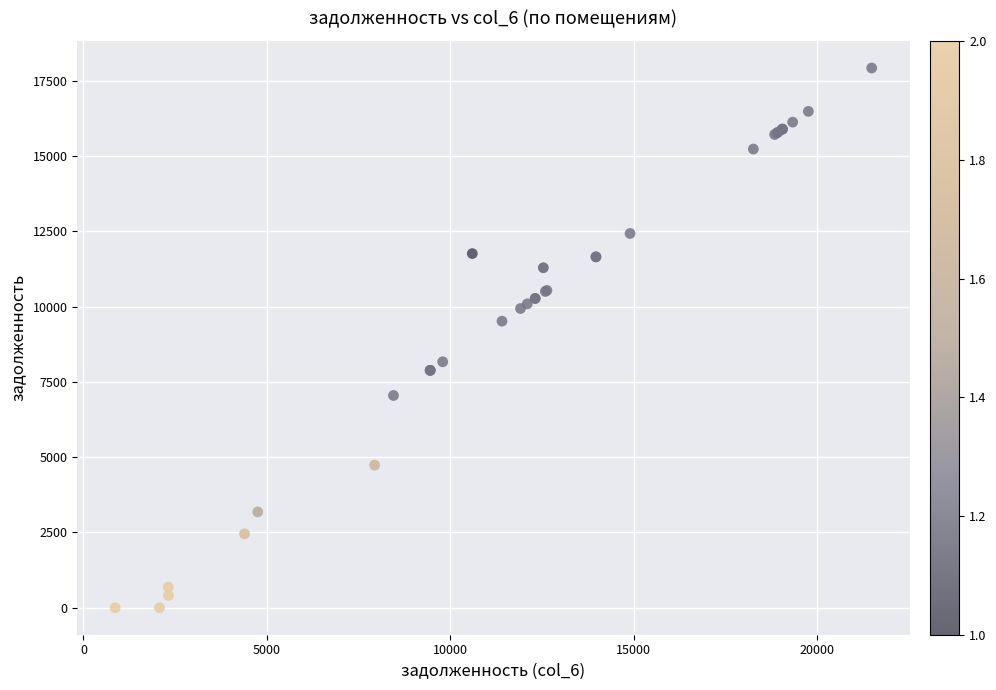

What Y value in the scatter plot is closest to 8962?

9516.8